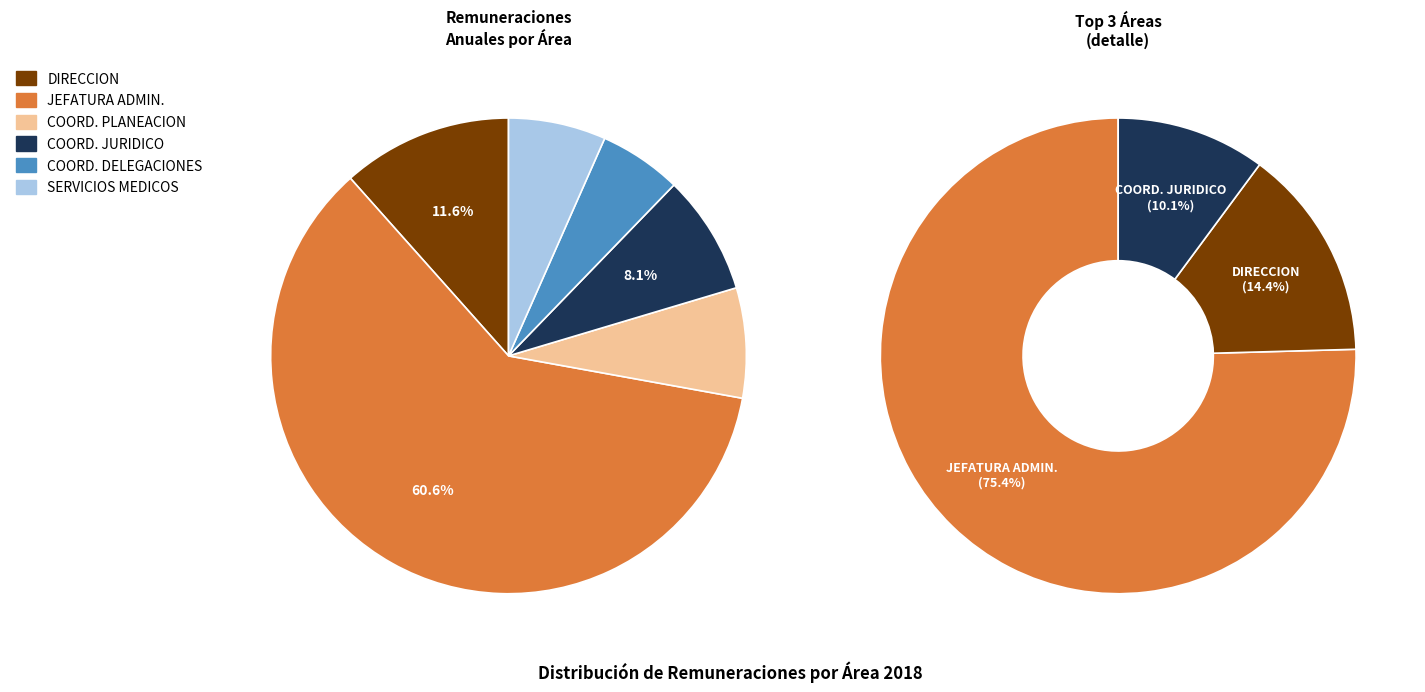

To the nearest percent, what is the combined percentage of COORDINADOR JURIDICO and JEFATURA ADMINISTRATIVA?

69%